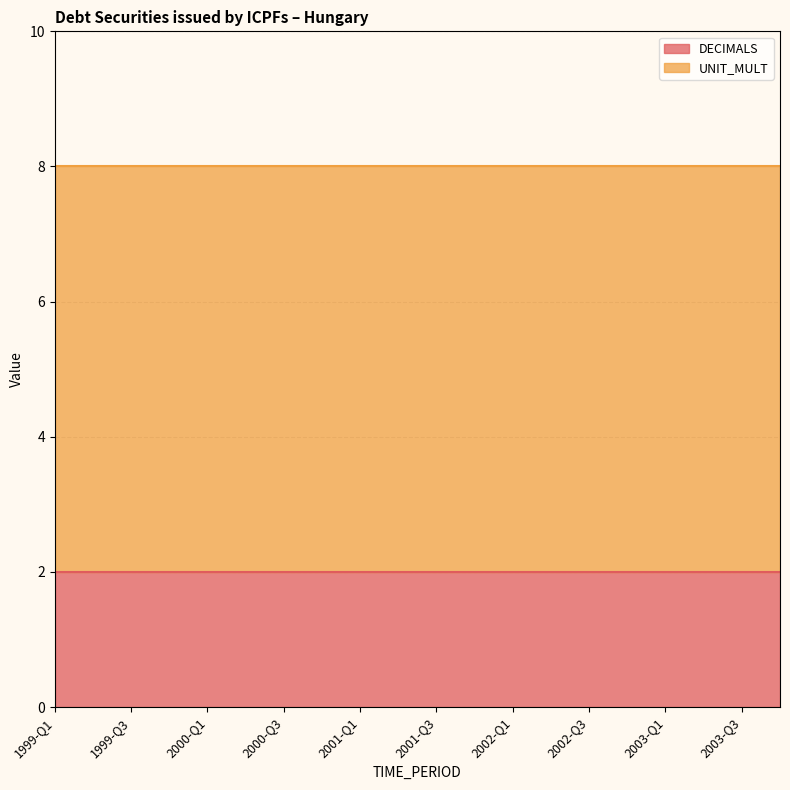

Reading right to left, extract all data points from this chart.

DECIMALS: 2	2	2	2	2	2	2	2	2	2	2	2	2	2	2	2	2	2	2	2
UNIT_MULT: 6	6	6	6	6	6	6	6	6	6	6	6	6	6	6	6	6	6	6	6